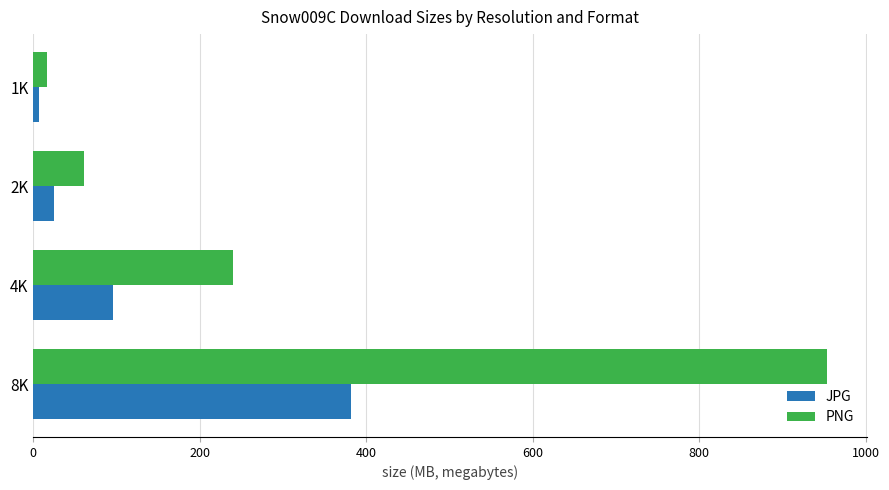

What is the highest value of the JPG series?

381.4